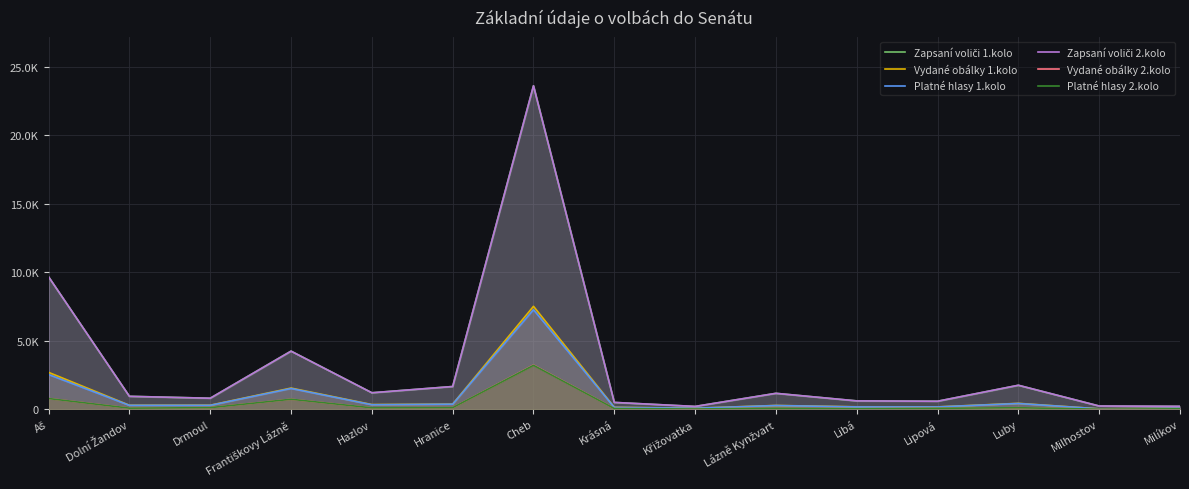

List the series in order of their peak value, highest first.

Zapsaní voliči 1.kolo, Zapsaní voliči 2.kolo, Vydané obálky 1.kolo, Platné hlasy 1.kolo, Vydané obálky 2.kolo, Platné hlasy 2.kolo